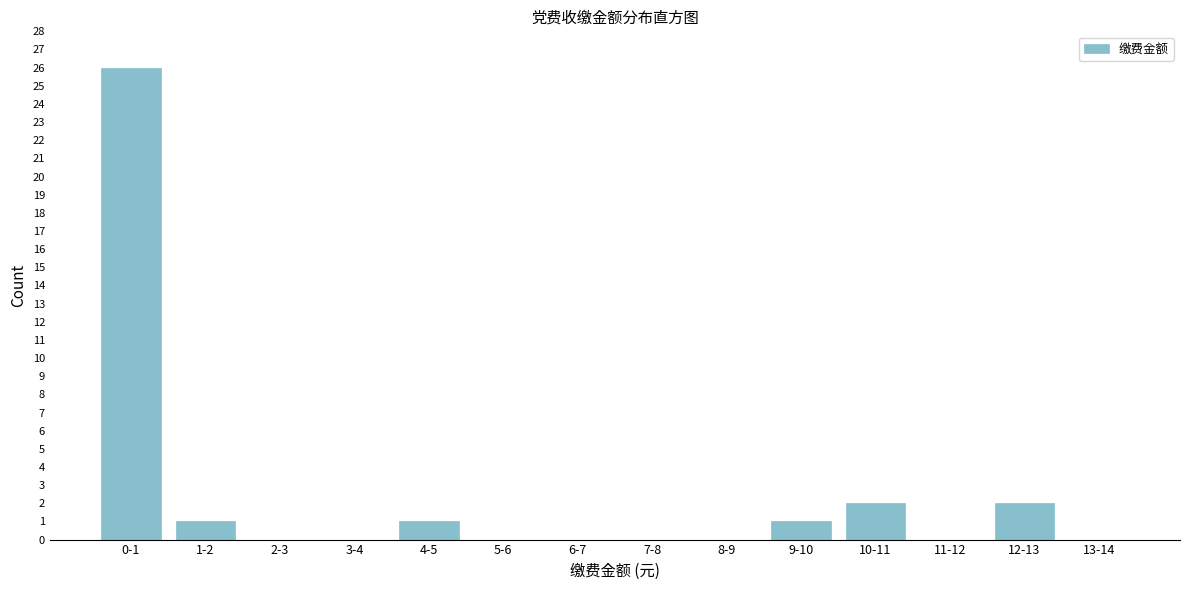

Reading left to right, transcribe all the data shown in this chart.

0-1=26	1-2=1	2-3=0	3-4=0	4-5=1	5-6=0	6-7=0	7-8=0	8-9=0	9-10=1	10-11=2	11-12=0	12-13=2	13-14=0